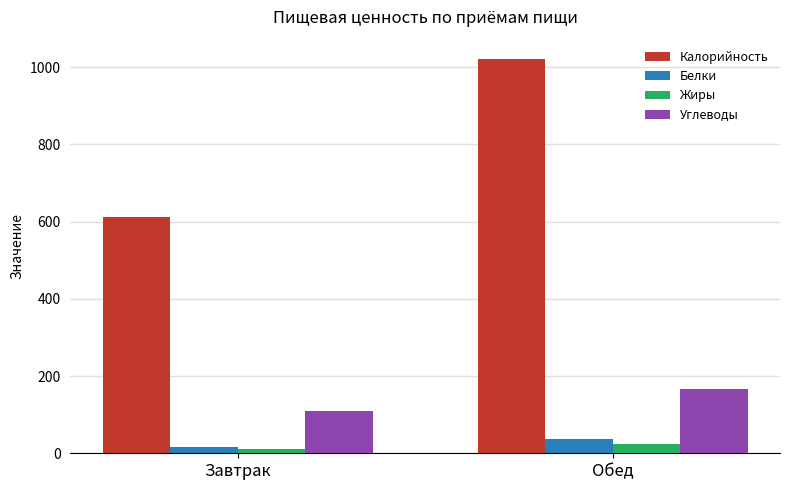

What is the difference between the maximum and minimum values in the Жиры series?

11